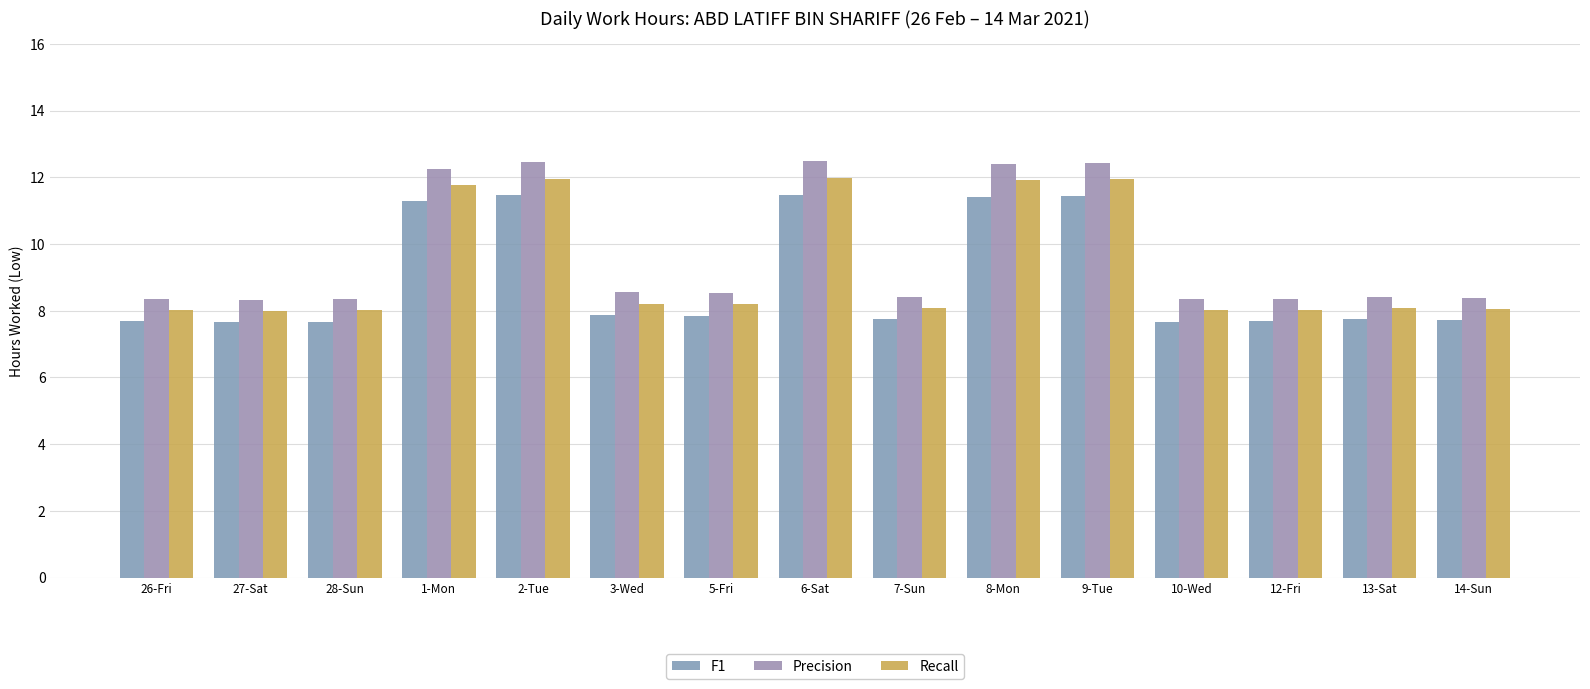

What is the difference between the maximum and minimum values in the Recall series?

4.0